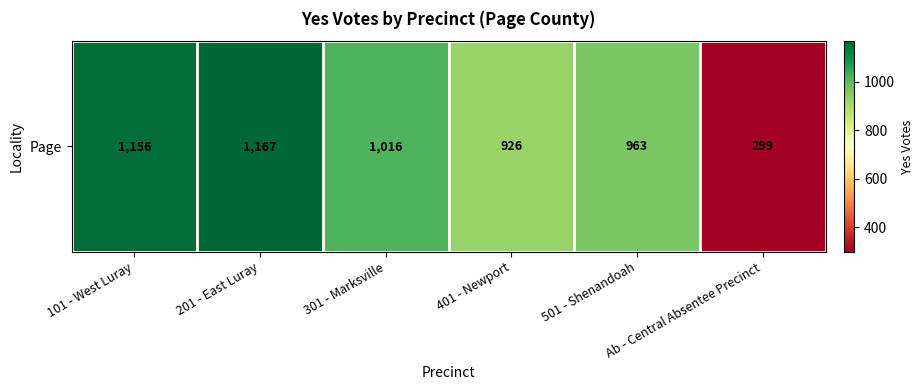

At which label is the value closest to 733?

401 - Newport